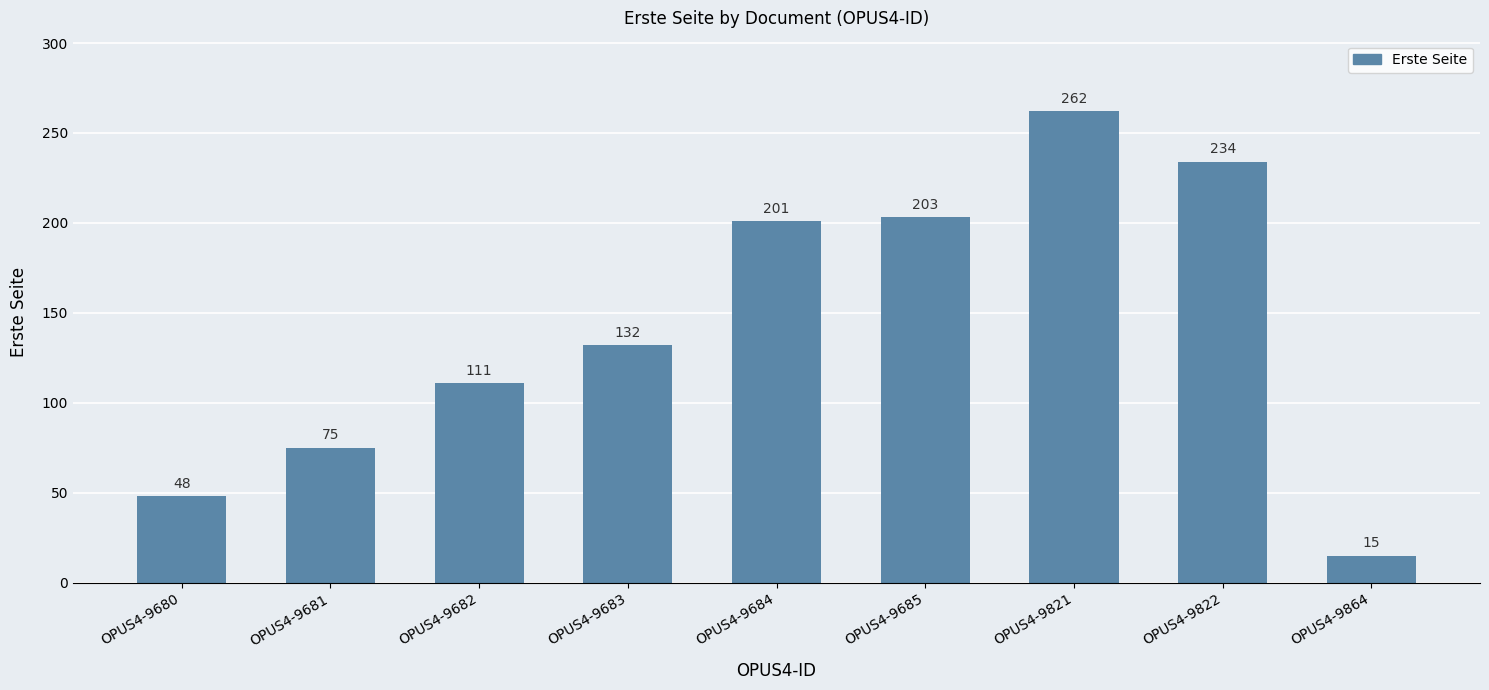

Which category has the highest value across all series?

OPUS4-9821